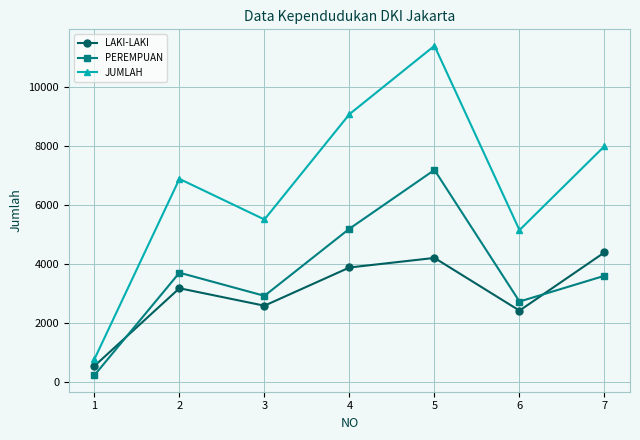

Reading right to left, what are all the values shown in this chart?

LAKI-LAKI: 7=4387	6=2417	5=4200	4=3876	3=2583	2=3174	1=543
PEREMPUAN: 7=3595	6=2724	5=7177	4=5188	3=2917	2=3700	1=230
JUMLAH: 7=7982	6=5141	5=11377	4=9064	3=5500	2=6874	1=773